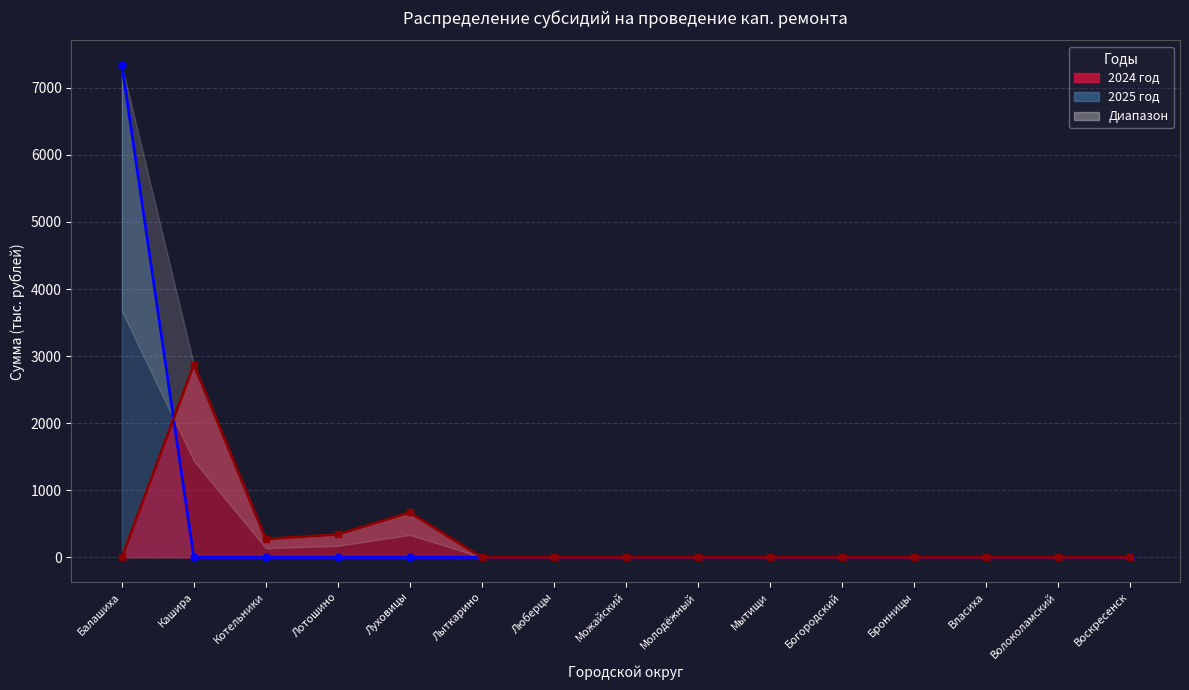

Which series has the largest total across all categories?

2025 год